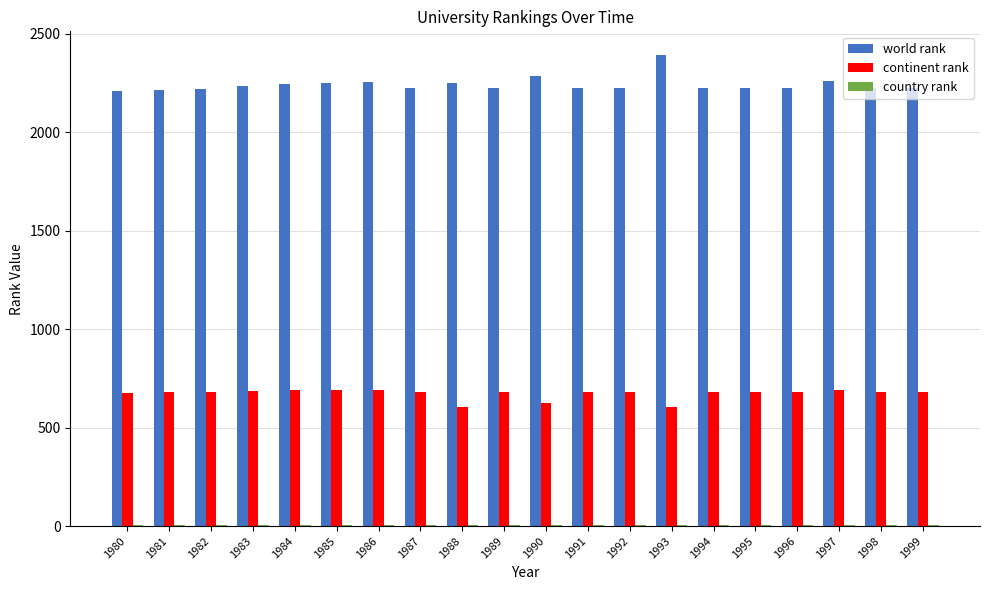

At which category does the chart reach its peak across all series?

1993